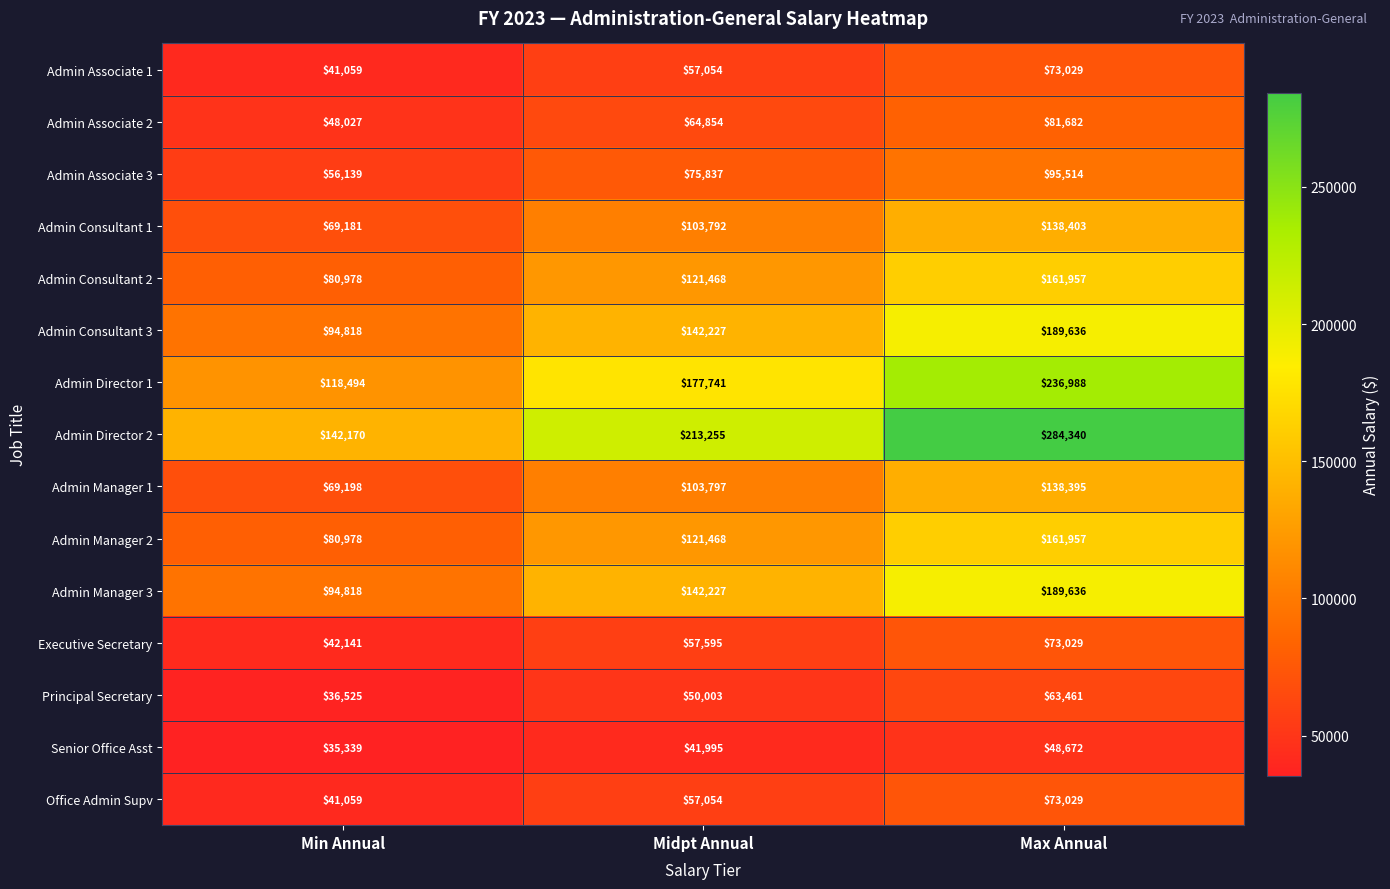

What is the sum of all Admin Consultant 2 values?

364403